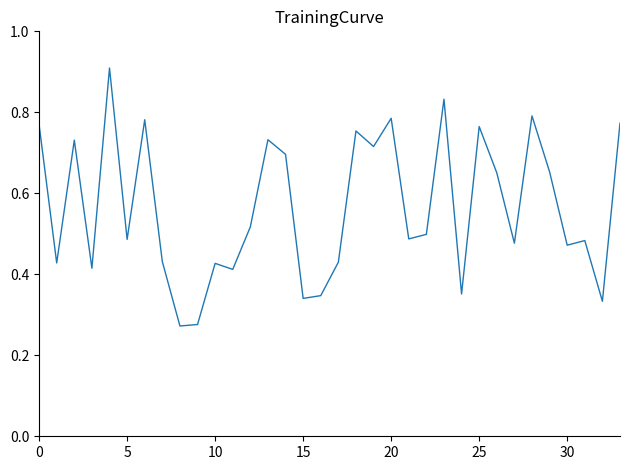

What is the maximum value shown in the chart?

0.9